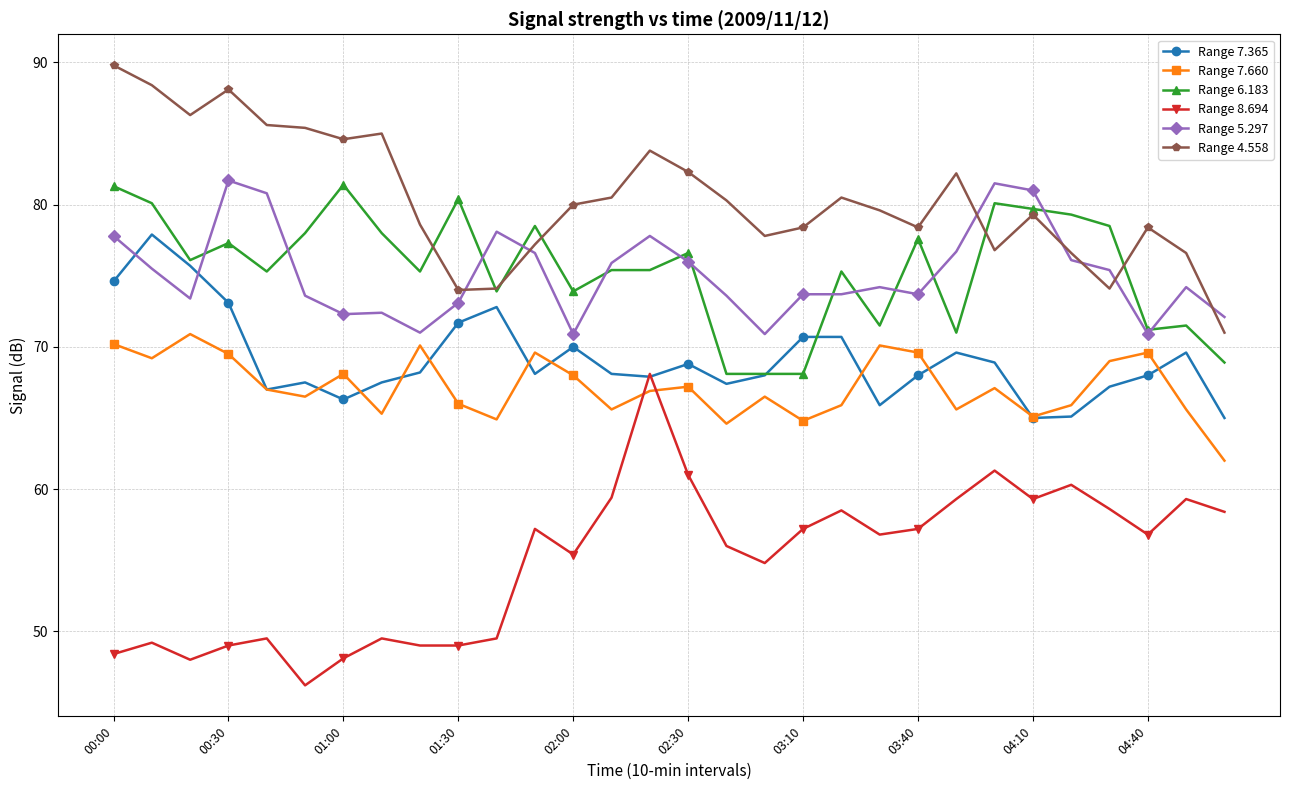

True or false: Range 8.694 has more than 2 points higher than both neighbors.

True